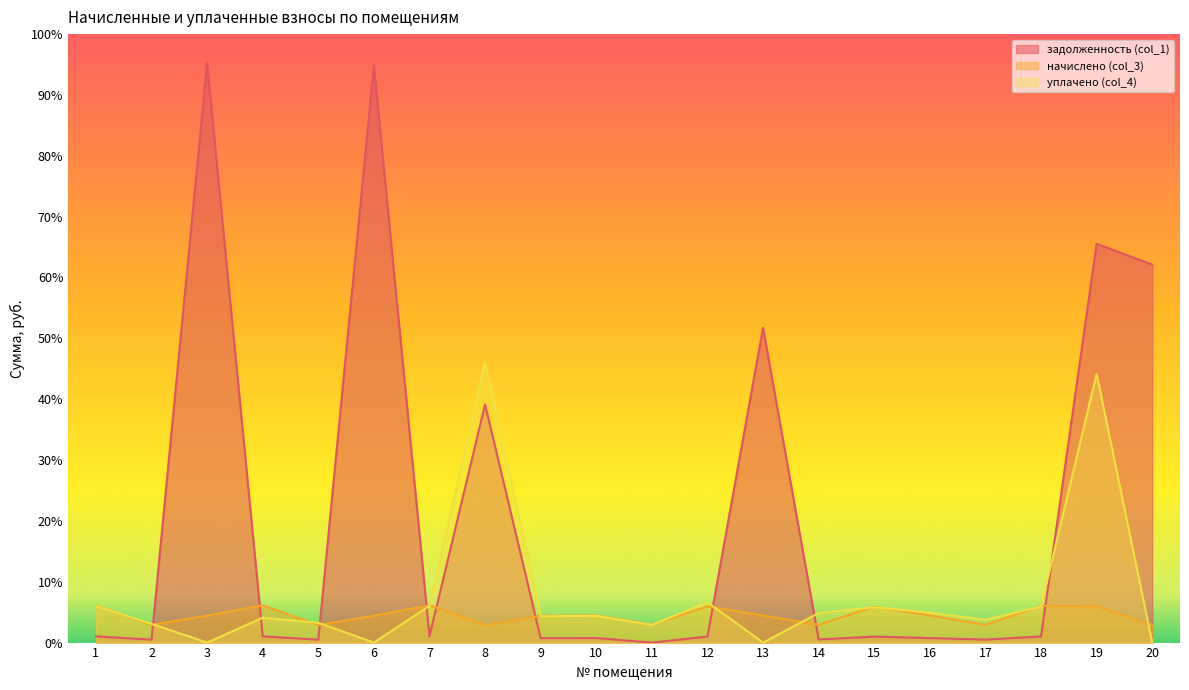

At 9, list the series in order from largest to smallest.

начислено (col_3), уплачено (col_4), задолженность (col_1)